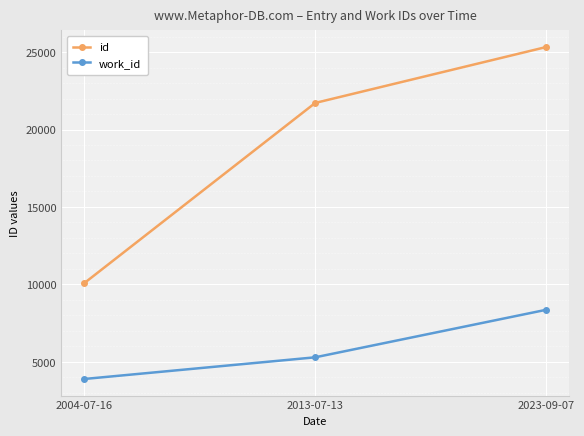

What is the difference between the highest and lowest values at 2023-09-07?

16958